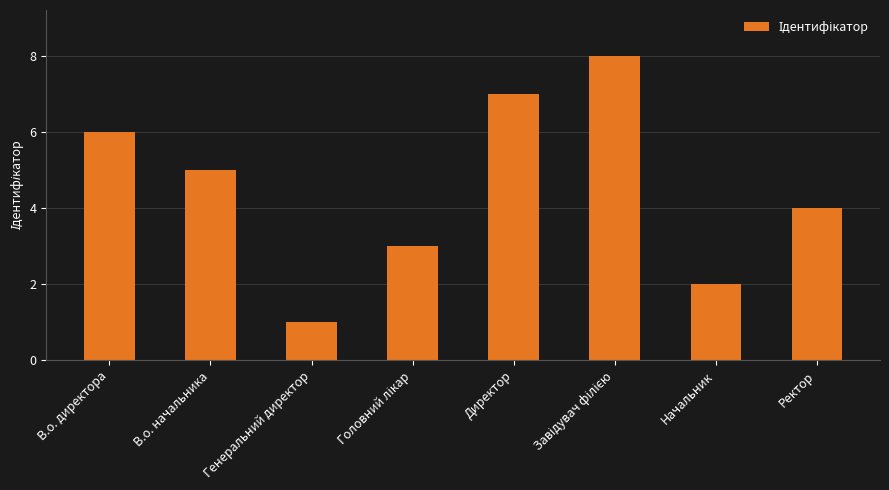

The chart shows a value of 5 at В.о. начальника. True or false?

True